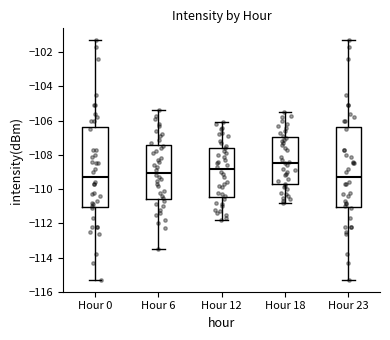

Where does the median line of the box for Hour 0 sit on the y-axis? The values are not printed on the chart, so give them approximately, as read against the axis.

-109.2